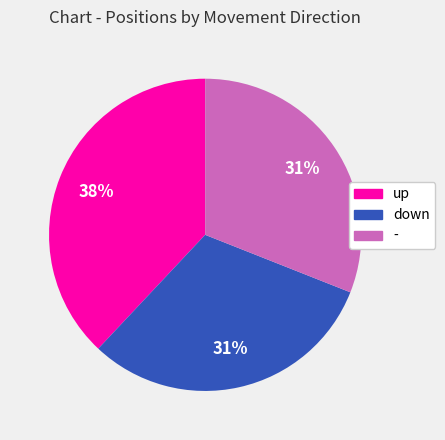

Does any single category account for the majority?

No